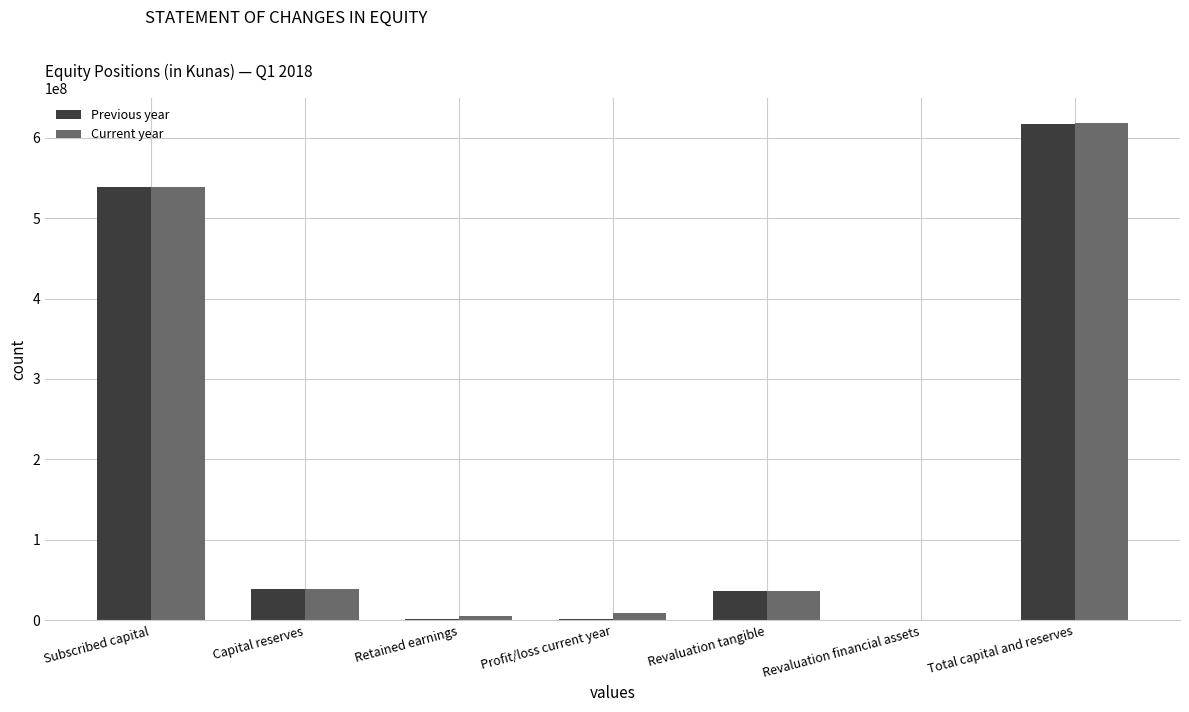

What is the maximum value for Previous year?

617289373